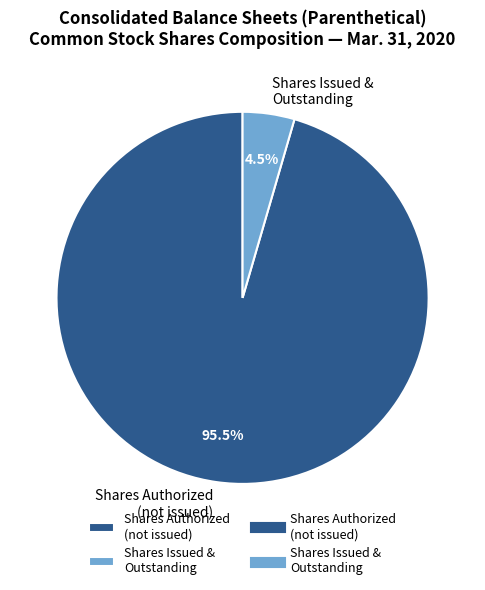

To the nearest percent, what is the average slice percentage?

50%